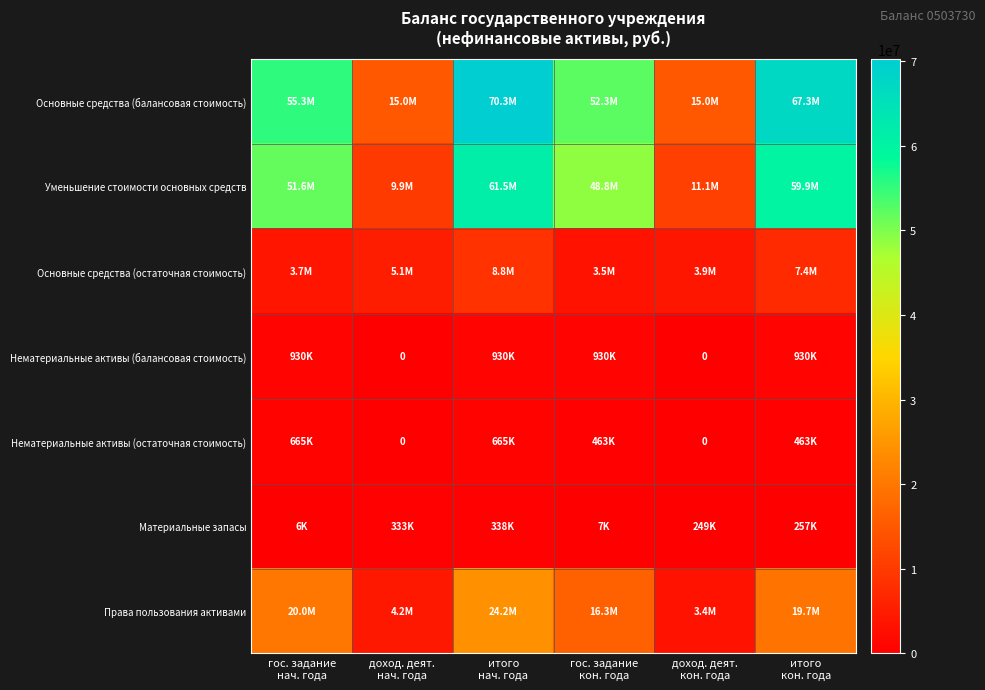

Where is Материальные запасы nearest to the value 171997?

доход. деят. кон. года